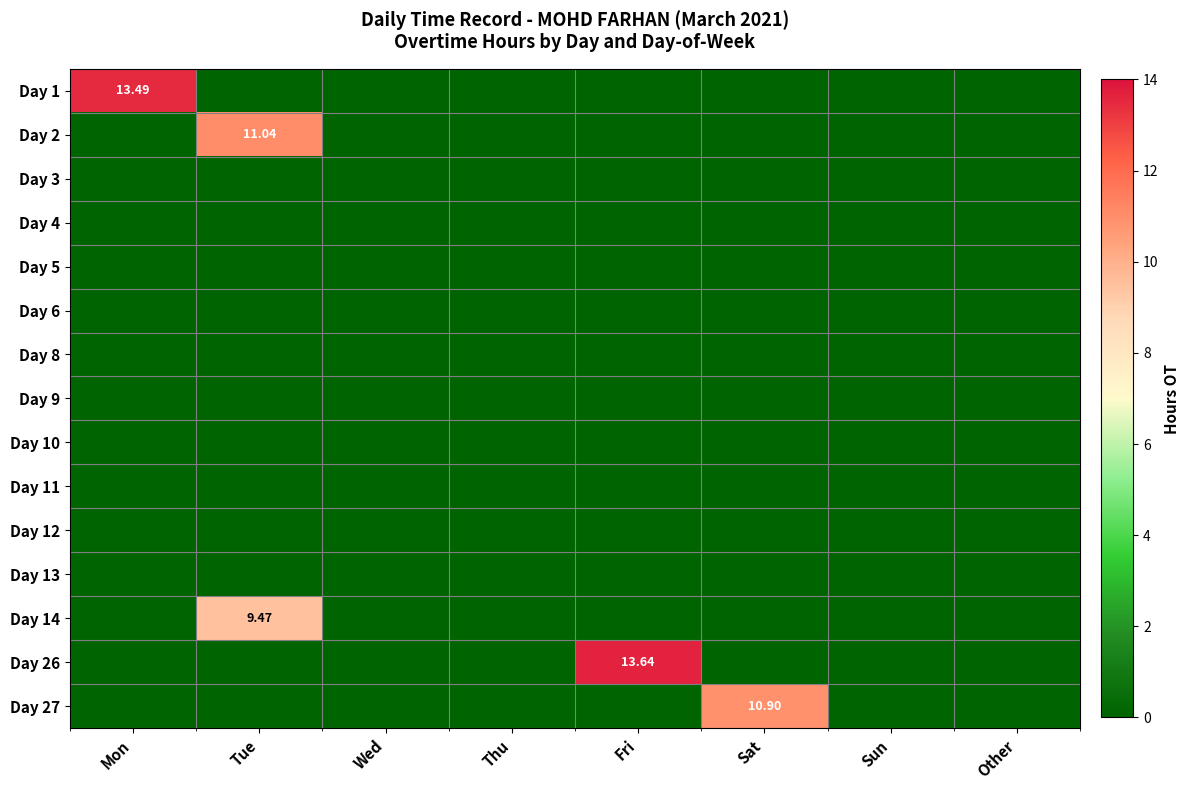

At which category is the sum across all series the highest?

Tue